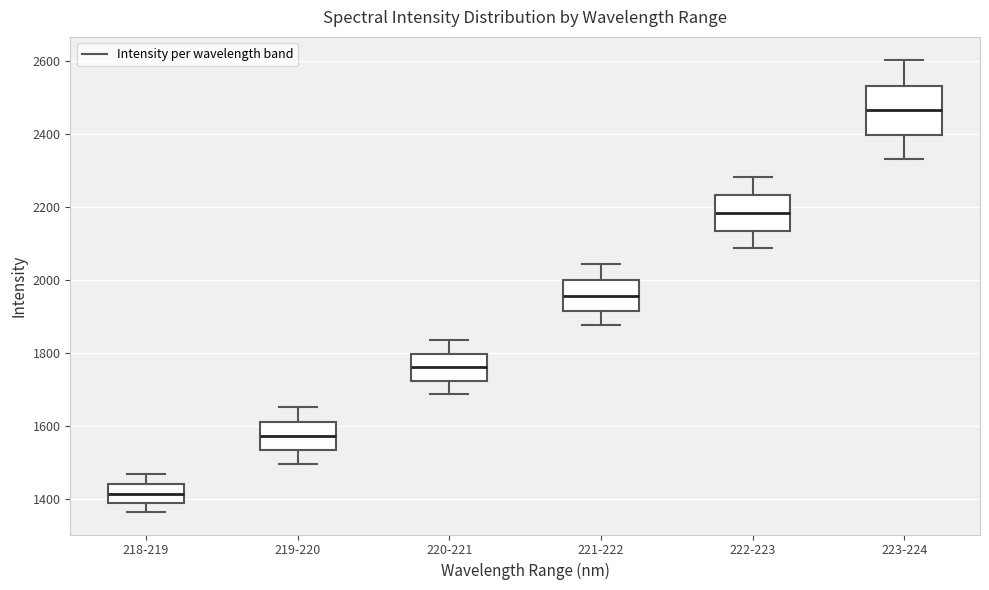

Where is the lower edge of the box for 222-223 on the y-axis? The values are not printed on the chart, so give them approximately, as read against the axis.

2140